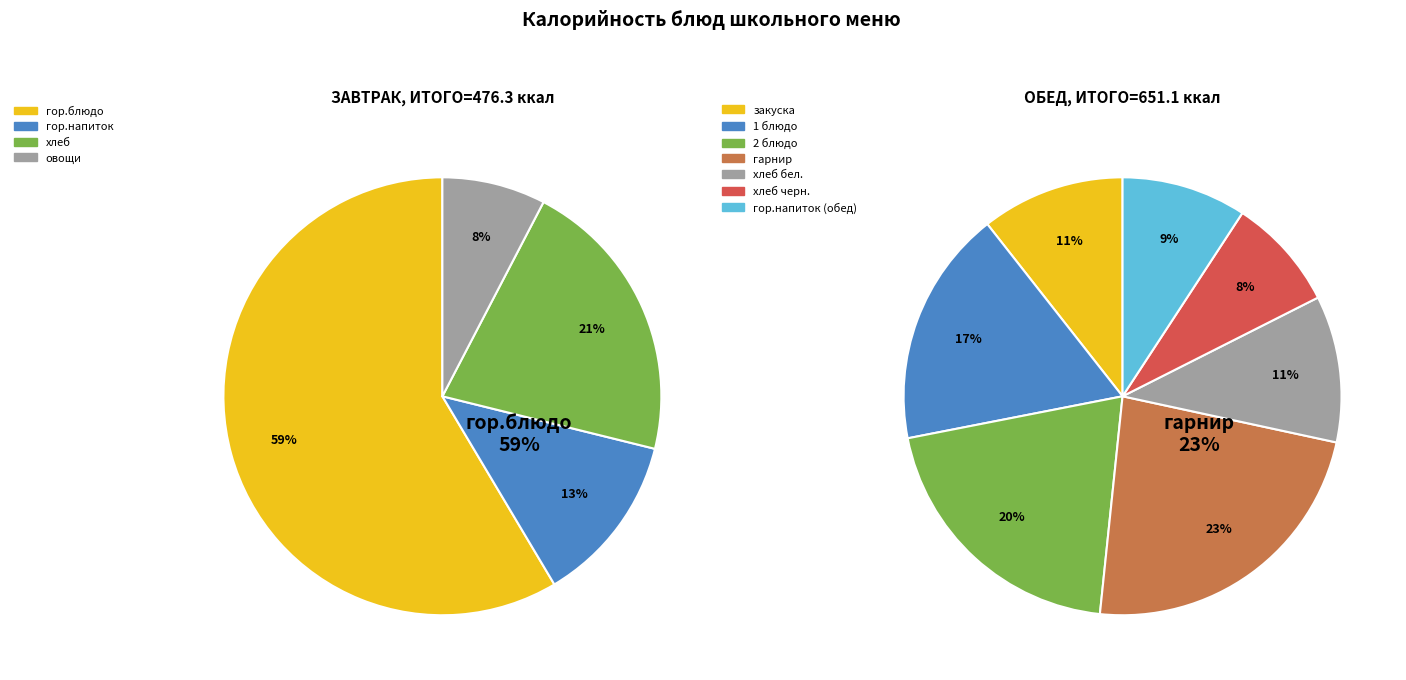

Which category has the biggest portion of the pie?

гор.блюдо